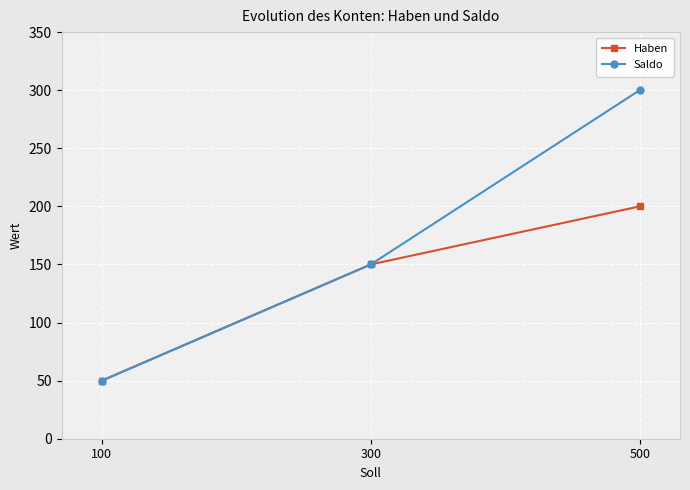

The Saldo series shows 300 at 500. True or false?

True